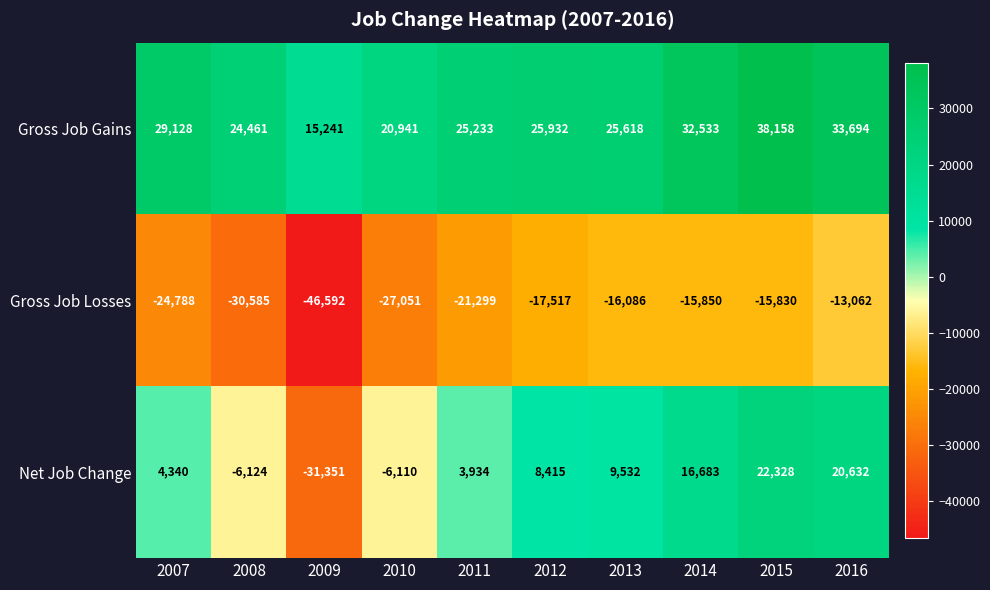

What is the sum of all Net Job Change values?

42279